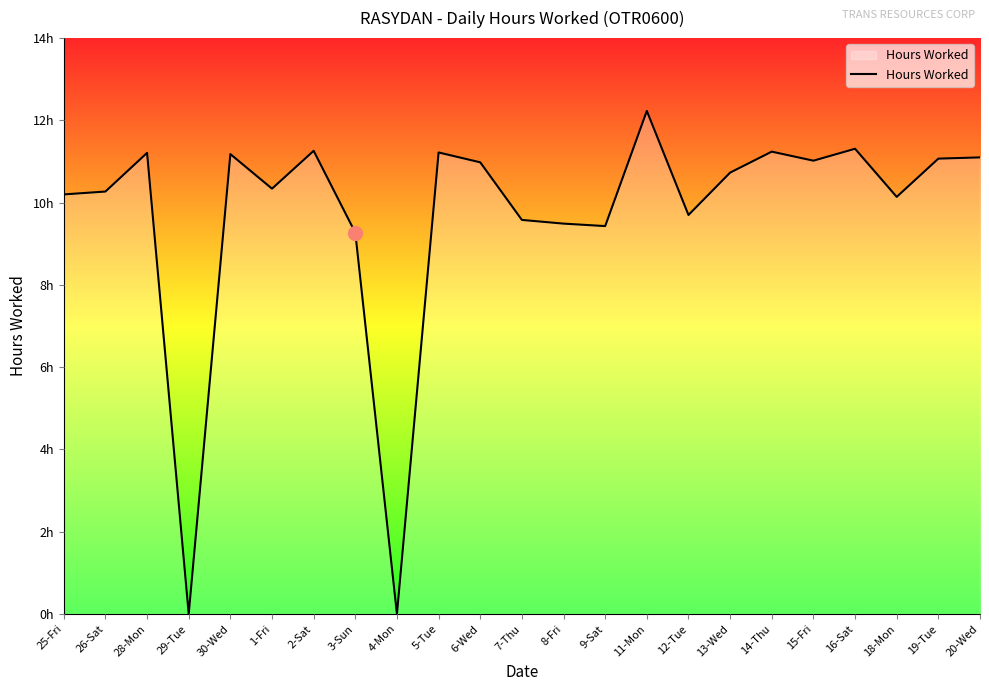

What is the value of the 1st point from the left?

10.2